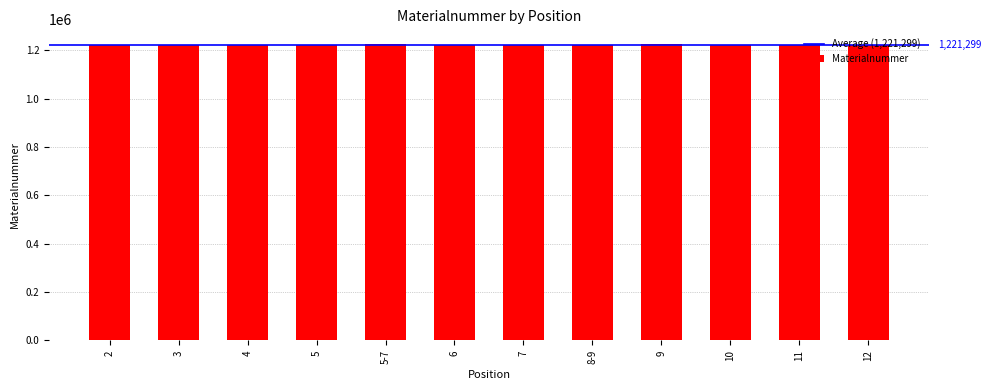

At which label does the data first exceed 1220446?

2